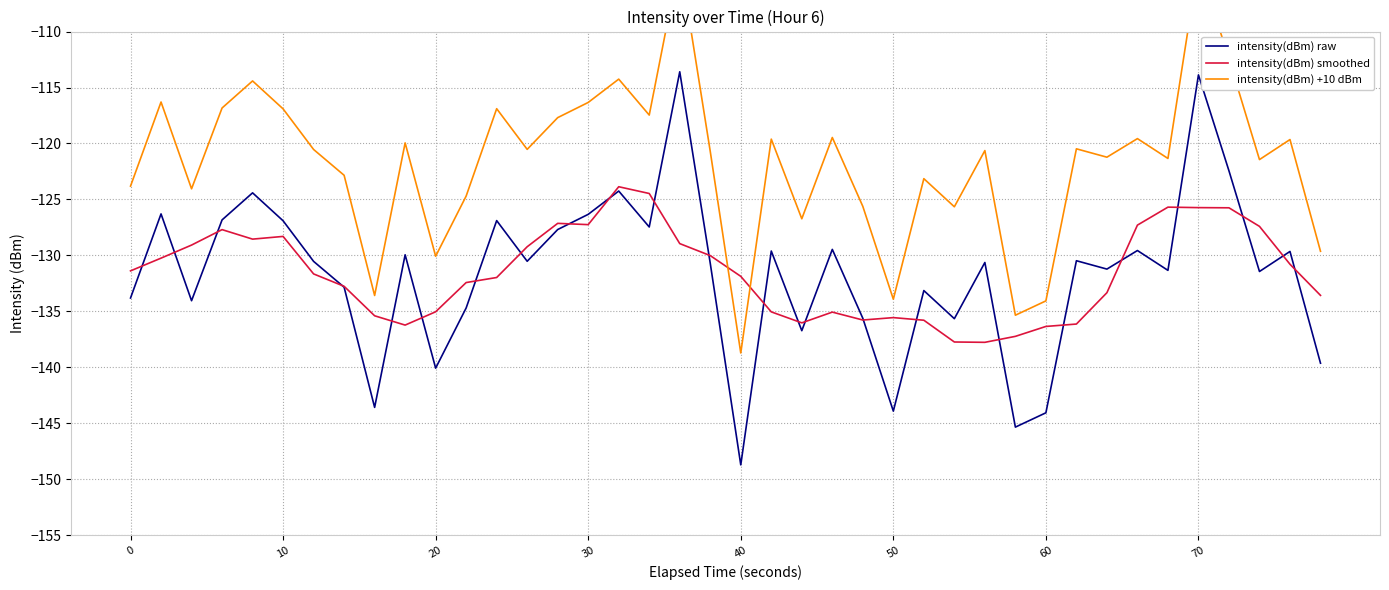

Is it true that intensity(dBm) smoothed equals -62.3 at 50?

False